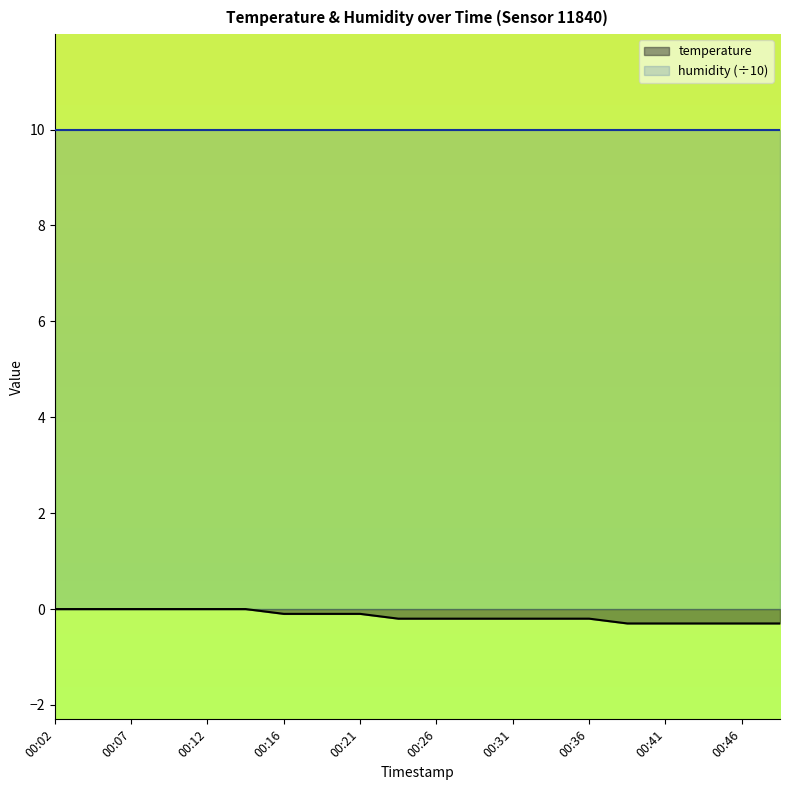

Rank the categories by value from lowest to highest.

00:39, 00:41, 00:43, 00:46, 00:48, 00:24, 00:26, 00:29, 00:31, 00:34, 00:36, 00:16, 00:19, 00:21, 00:02, 00:04, 00:07, 00:09, 00:12, 00:14